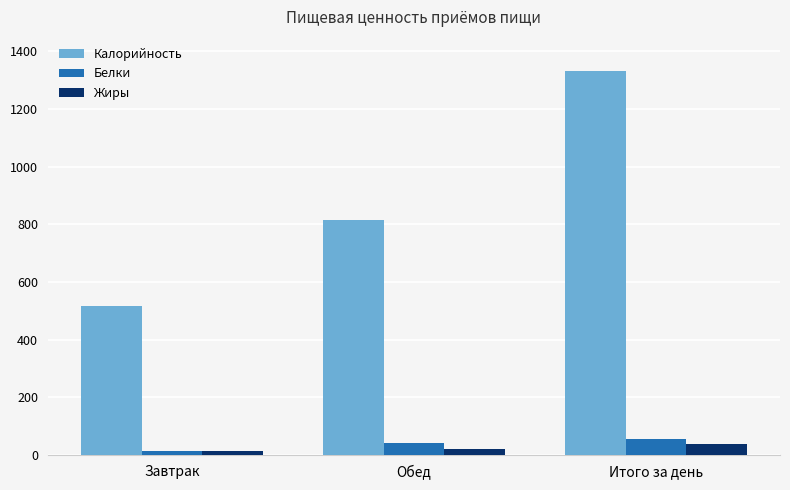

Which category has the highest value in the Калорийность series?

Итого за день